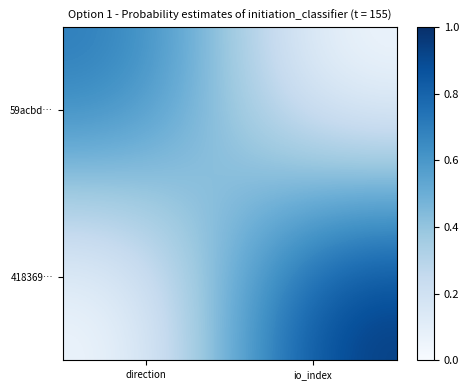

Reading left to right, list all the values displayed in this chart.

59acbd…: direction=0.7	io_index=0.0
418369…: direction=0.0	io_index=1.0